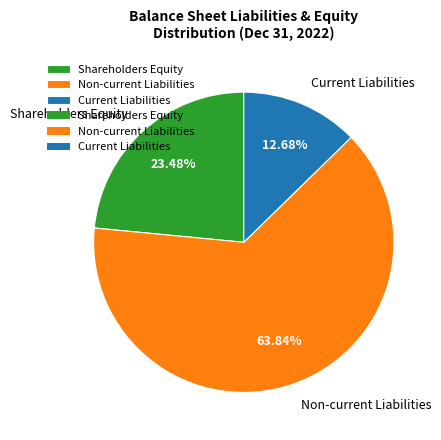

To the nearest percent, what is the combined percentage of Current Liabilities and Shareholders Equity?

36%